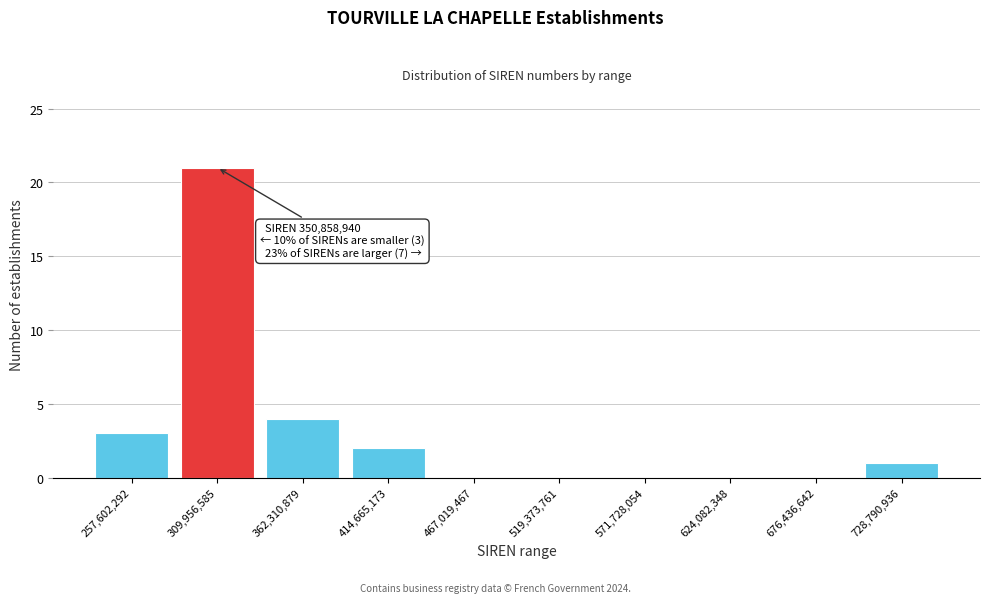

Reading left to right, extract all data points from this chart.

257,602,292=3	309,956,585=21	362,310,879=4	414,665,173=2	467,019,467=0	519,373,761=0	571,728,054=0	624,082,348=0	676,436,642=0	728,790,936=1